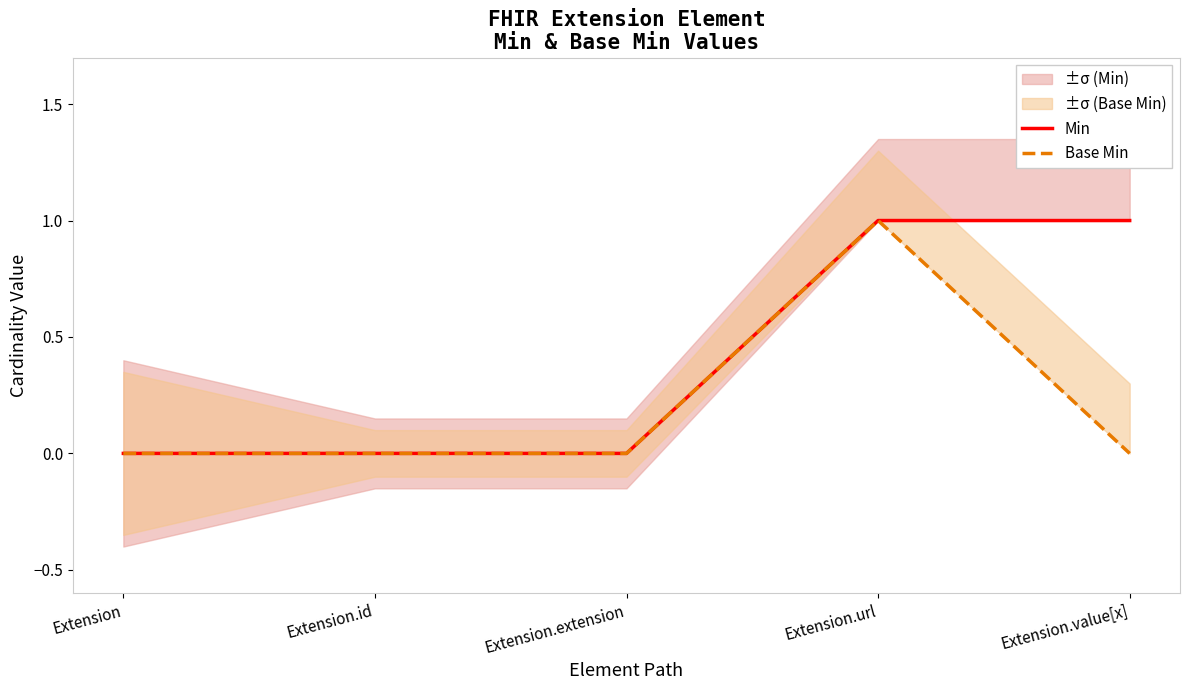

Rank the series by their maximum value, from highest to lowest.

Min, Base Min